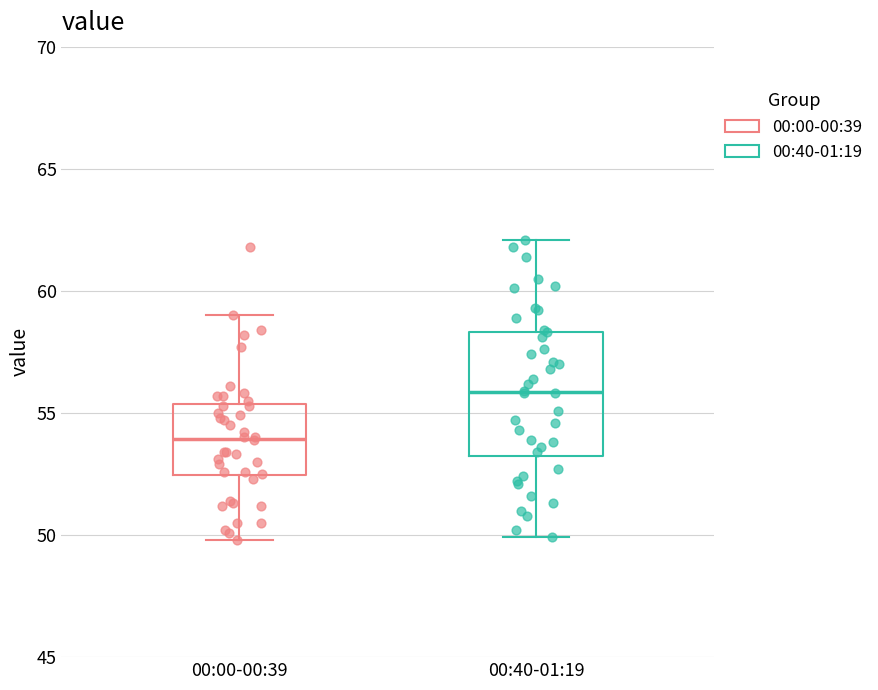

Reading left to right, read every box against the y-axis: the position of its median line, the range the box covers, and the ends of its whiskers. The values are not printed on the chart, so give them approximately, as read against the axis.

00:00-00:39: median 54.0, box 52.5 to 55.5, whiskers 50.0 to 59.0
00:40-01:19: median 56.0, box 53.0 to 58.5, whiskers 50.0 to 62.0